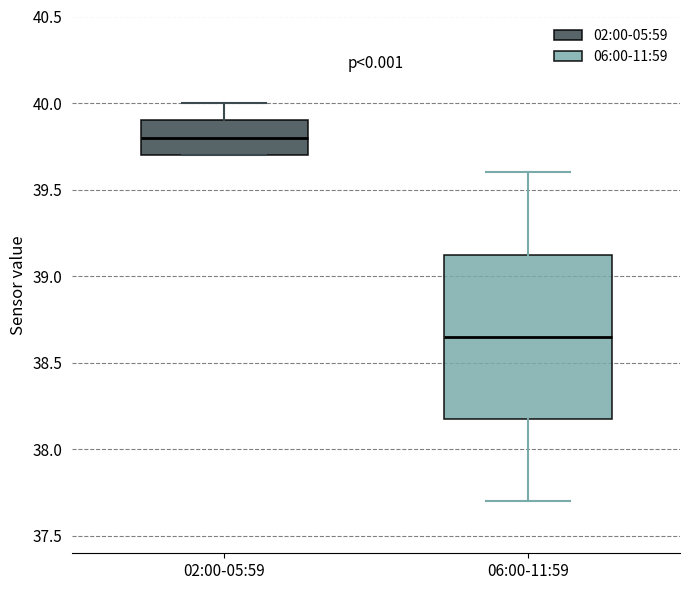

Reading left to right, read every box against the y-axis: the position of its median line, the range the box covers, and the ends of its whiskers. The values are not printed on the chart, so give them approximately, as read against the axis.

02:00-05:59: median 39.80, box 39.70 to 39.90, whiskers 39.70 to 40.00
06:00-11:59: median 38.65, box 38.20 to 39.15, whiskers 37.70 to 39.60